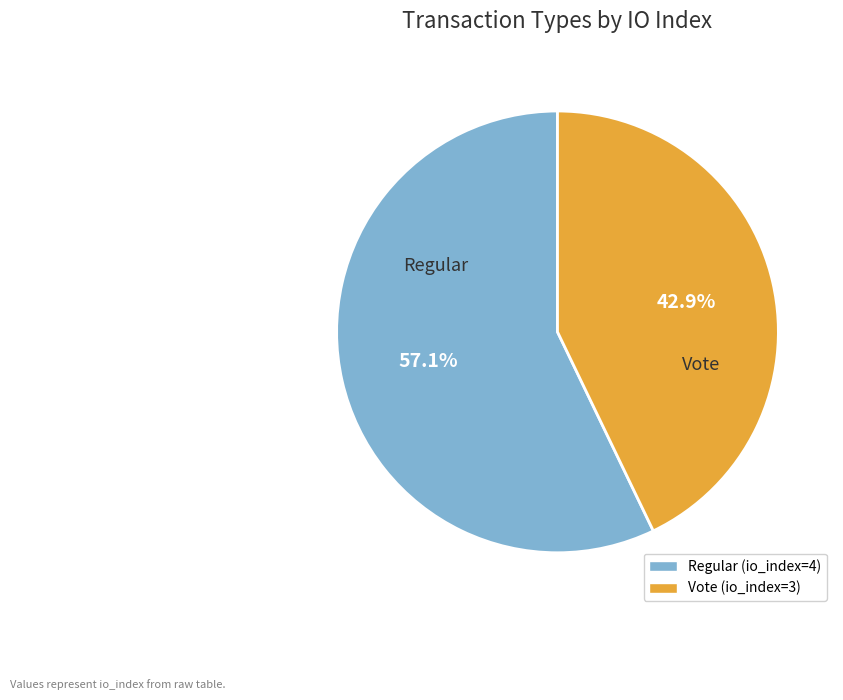

The Vote (io_index=3) slice represents 43% of the pie. True or false?

True